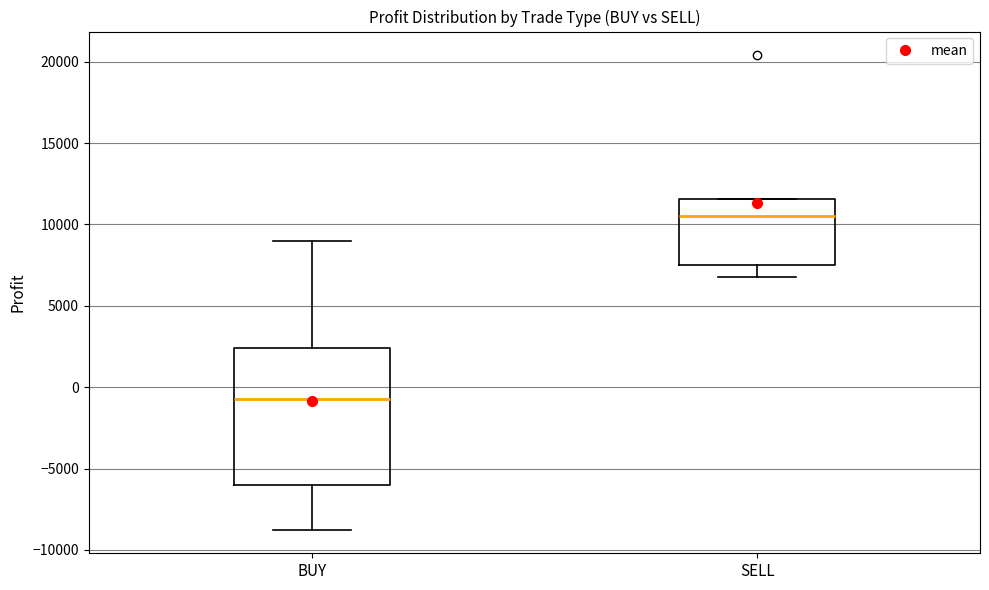

Which box is the tallest, from its lower edge to its upper edge?

BUY